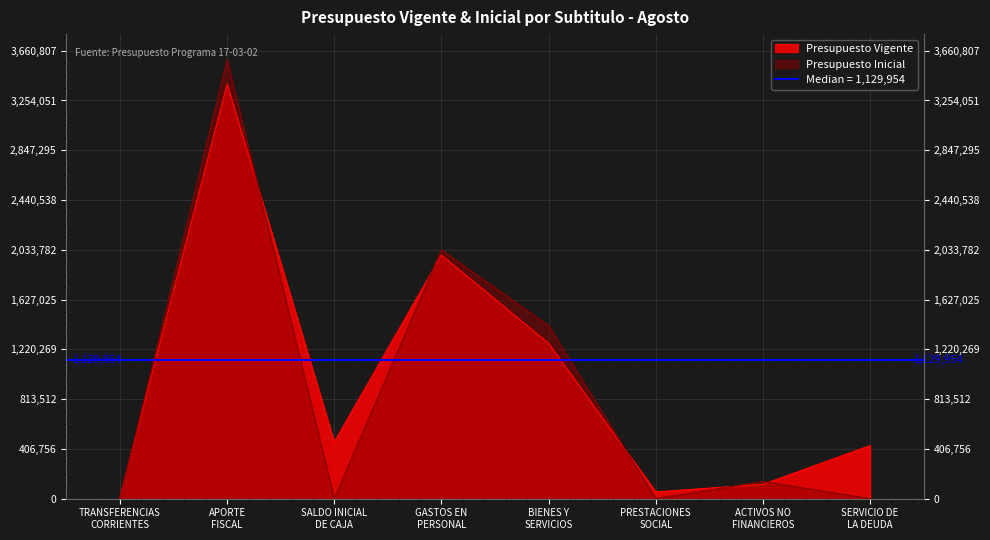

What is the label of the 5th point from the left?

BIENES Y
SERVICIOS